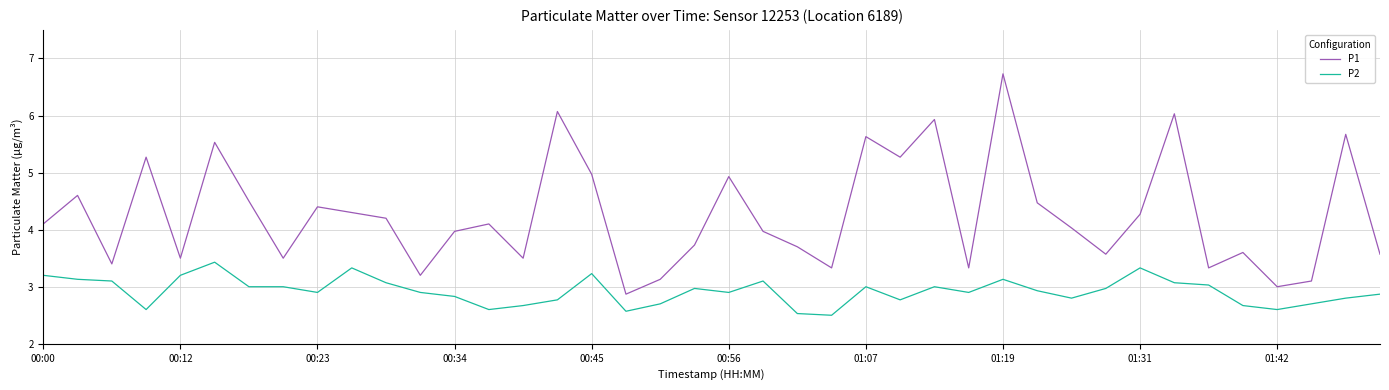

True or false: P2 and P1 cross at least once.

False